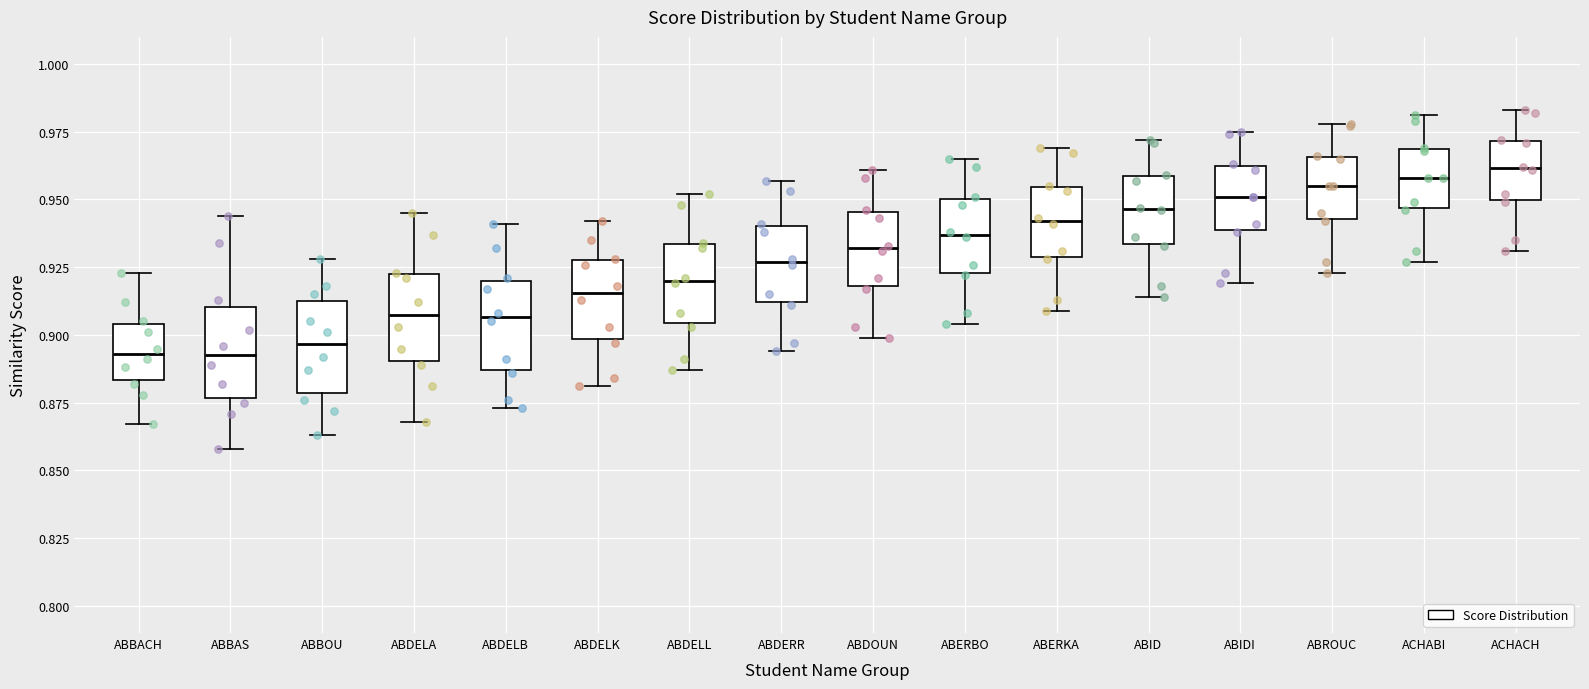

Where is the lower edge of the box for ACHABI on the y-axis? The values are not printed on the chart, so give them approximately, as read against the axis.

0.945